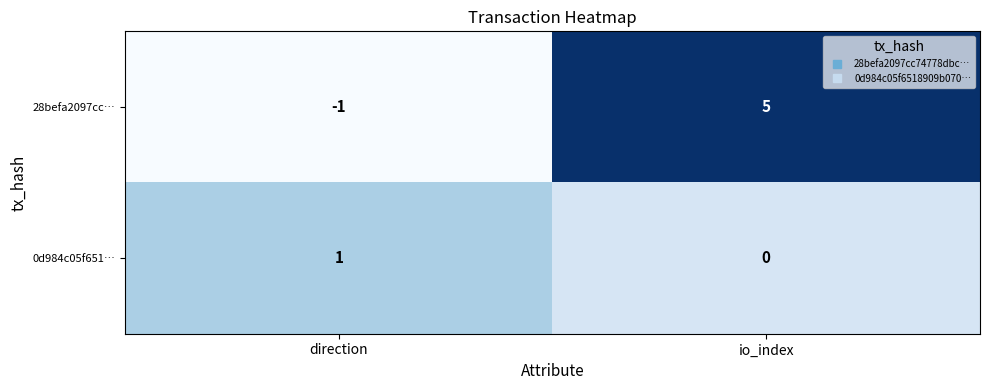

What is the sum of the 28befa2097cc… values at direction and io_index?

4